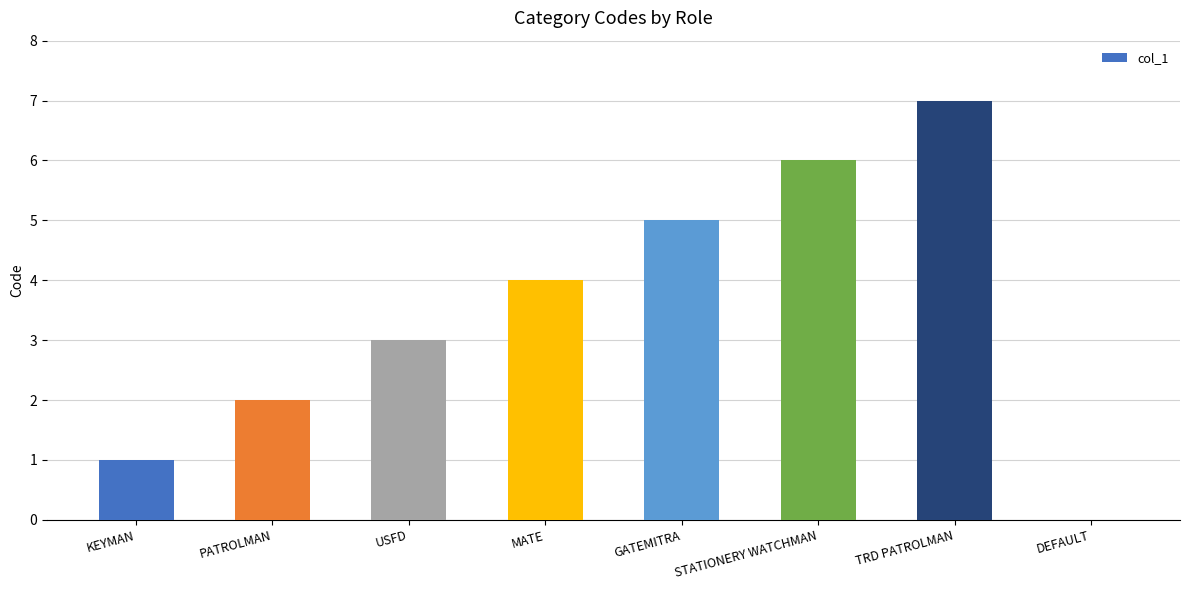

The value at STATIONERY WATCHMAN is 6. True or false?

True